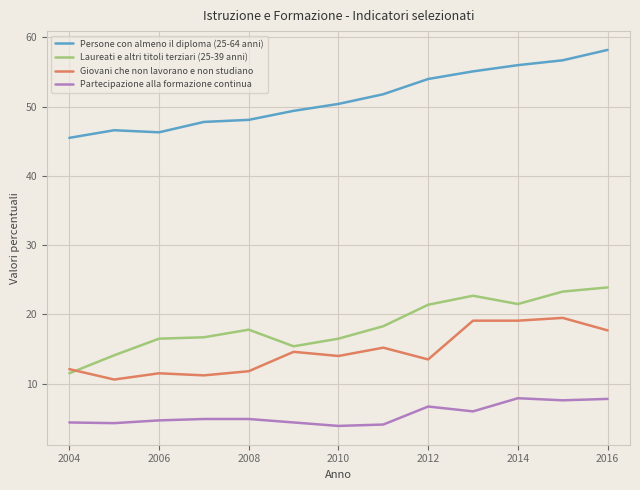

What is the maximum value for Laureati e altri titoli terziari (25-39 anni)?

23.9